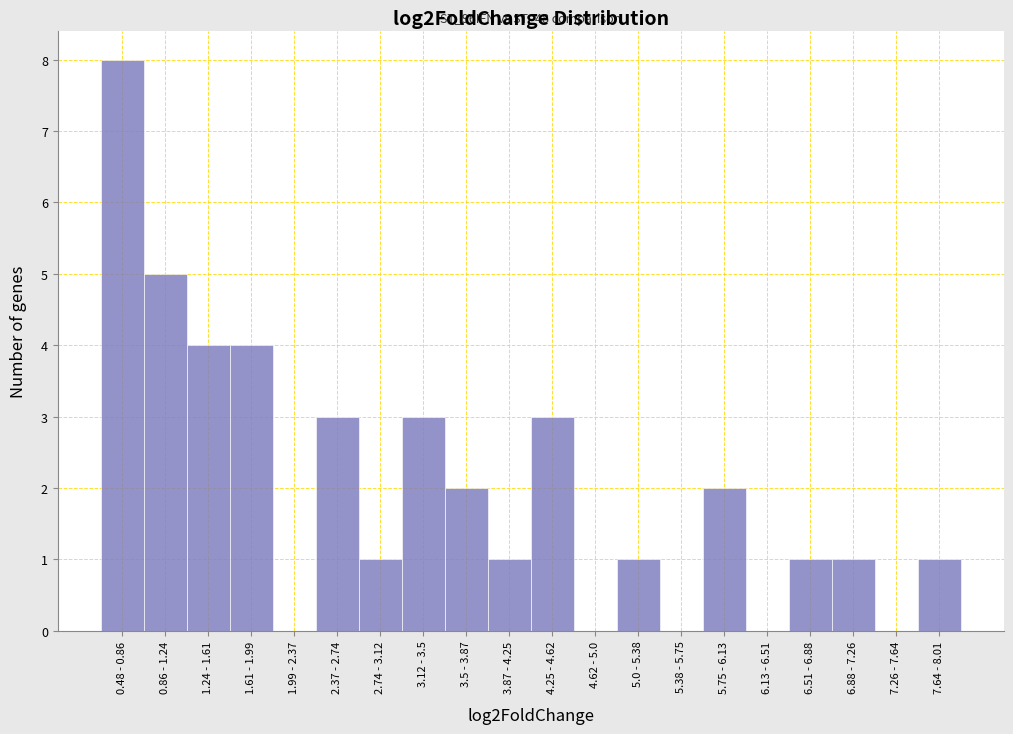

Reading left to right, extract all data points from this chart.

0.48 - 0.86=8	0.86 - 1.24=5	1.24 - 1.61=4	1.61 - 1.99=4	1.99 - 2.37=0	2.37 - 2.74=3	2.74 - 3.12=1	3.12 - 3.5=3	3.5 - 3.87=2	3.87 - 4.25=1	4.25 - 4.62=3	4.62 - 5.0=0	5.0 - 5.38=1	5.38 - 5.75=0	5.75 - 6.13=2	6.13 - 6.51=0	6.51 - 6.88=1	6.88 - 7.26=1	7.26 - 7.64=0	7.64 - 8.01=1